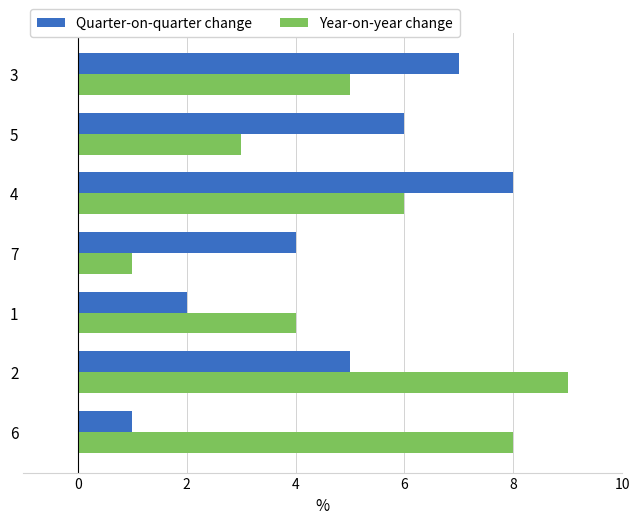

The value of Year-on-year change at 3 is 5. True or false?

True